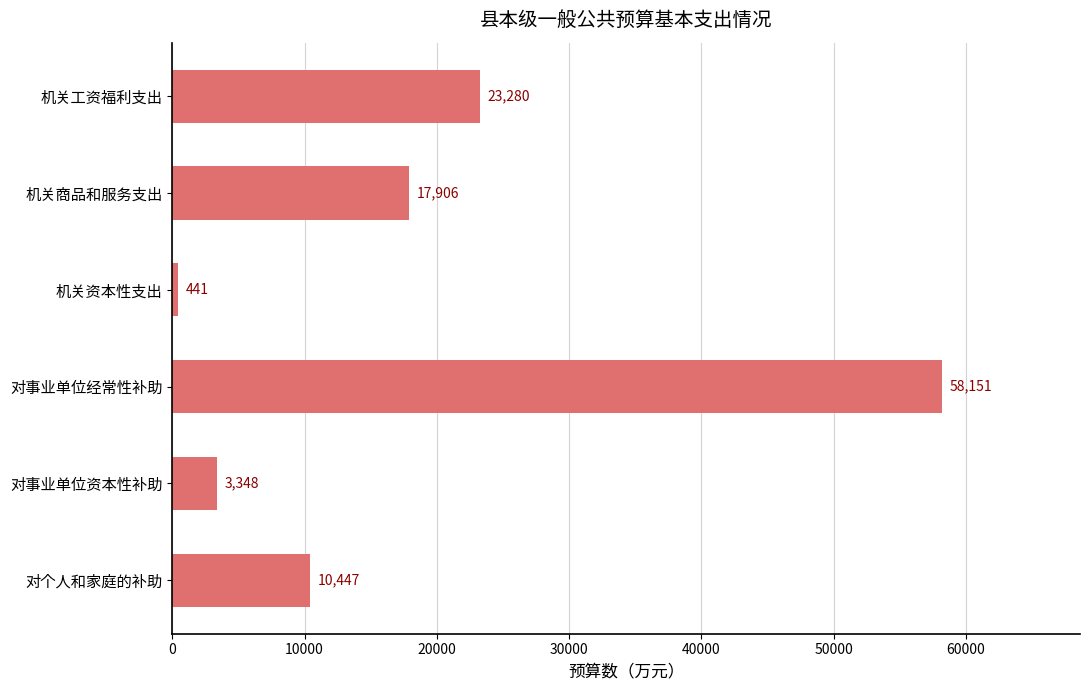

List the labels in order of value, largest first.

对事业单位经常性补助, 机关工资福利支出, 机关商品和服务支出, 对个人和家庭的补助, 对事业单位资本性补助, 机关资本性支出